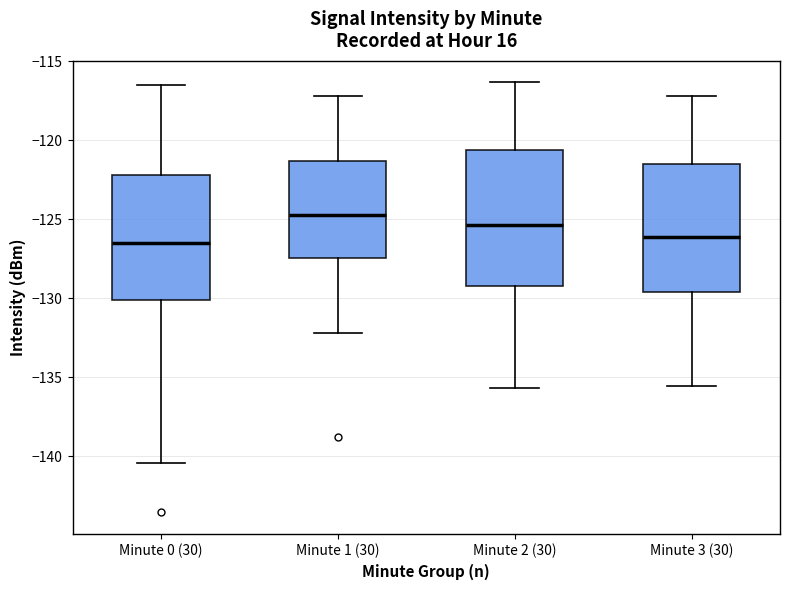

Reading left to right, transcribe this box plot: for each box, give where its median line is, the range the box spans, and where its two whiskers end, as read against the y-axis. The values are not printed on the chart, so give them approximately, as read against the axis.

Minute 0 (30): median -126.5, box -130.0 to -122.0, whiskers -140.5 to -116.5
Minute 1 (30): median -124.5, box -127.5 to -121.5, whiskers -132.0 to -117.0
Minute 2 (30): median -125.5, box -129.0 to -120.5, whiskers -135.5 to -116.5
Minute 3 (30): median -126.0, box -129.5 to -121.5, whiskers -135.5 to -117.0